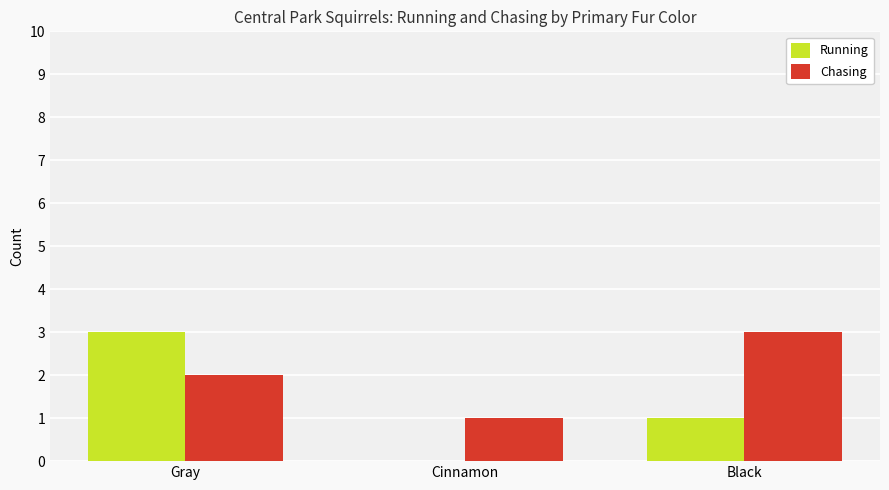

What is the sum of all Running values?

4